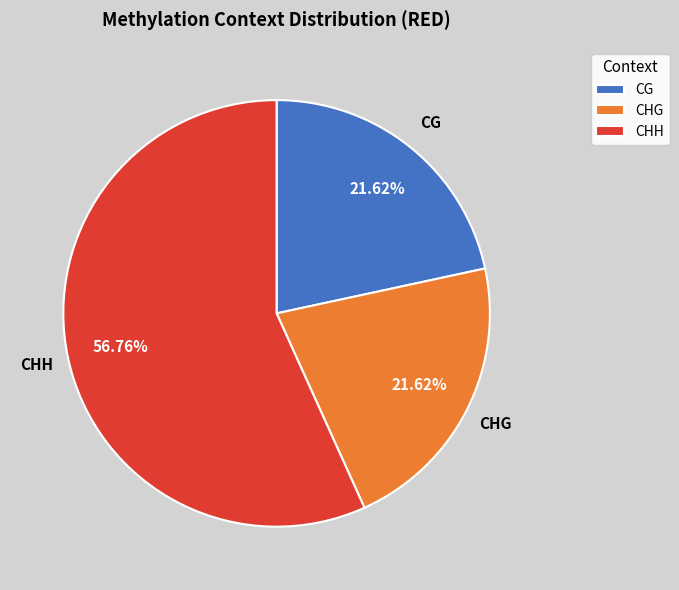

Combined, do CHG and CHH account for over 50%?

Yes